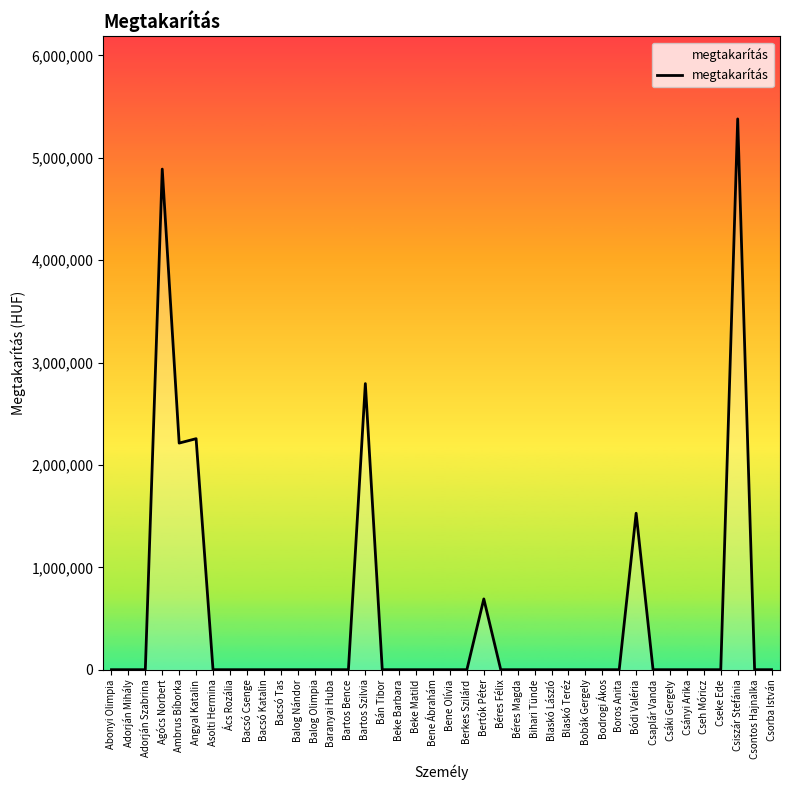

The value at Csiszár Stefánia is 1624205. True or false?

False